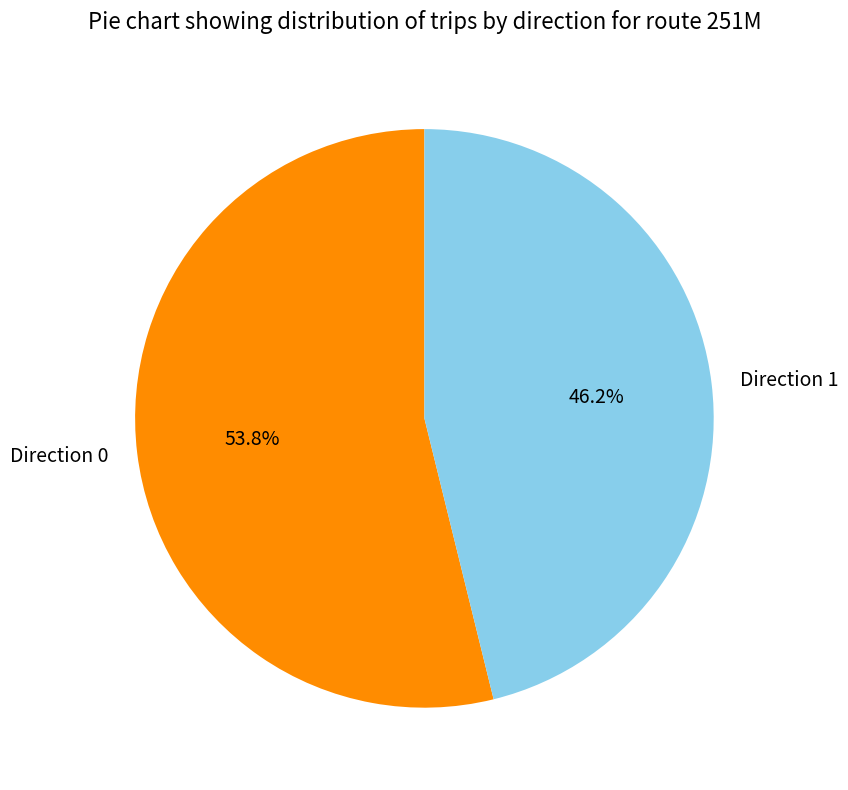

Do Direction 1 and Direction 0 together represent more than half of the pie?

Yes